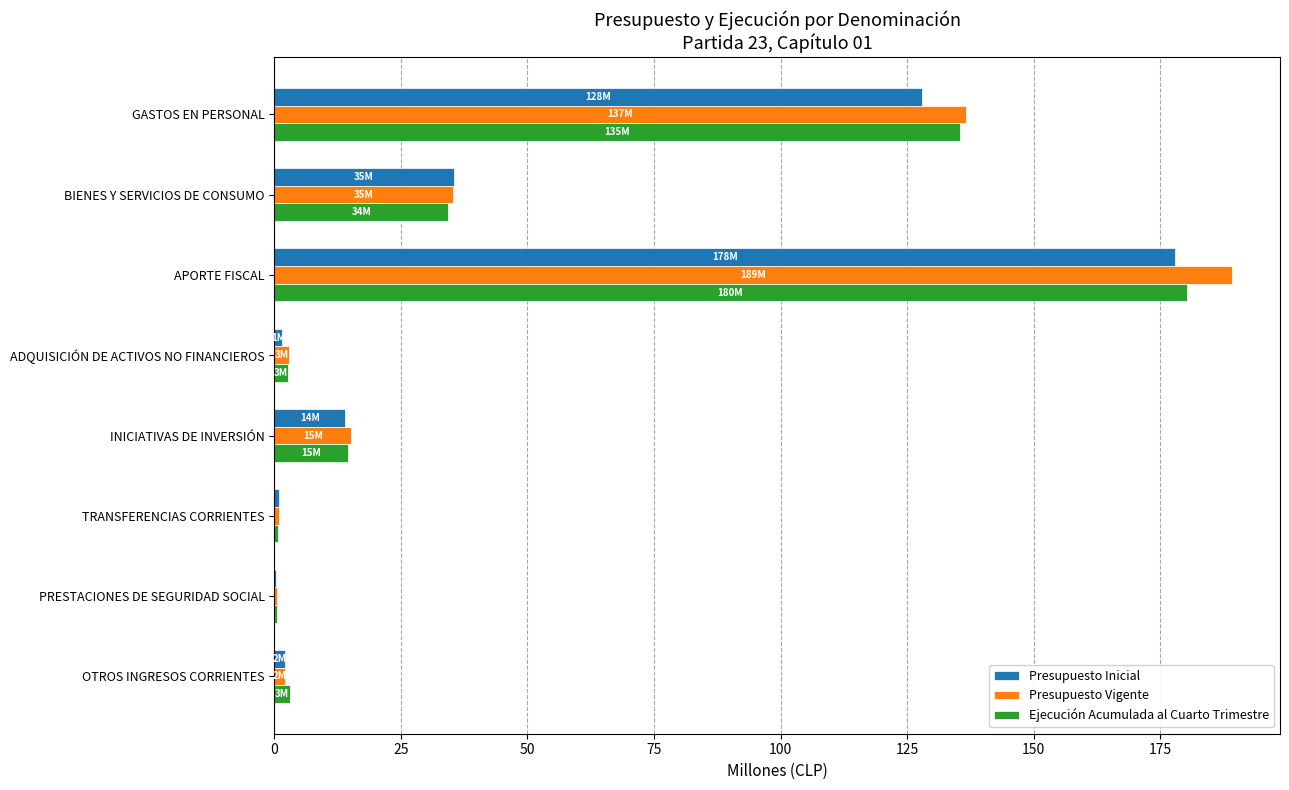

At which category is the sum across all series the highest?

APORTE FISCAL